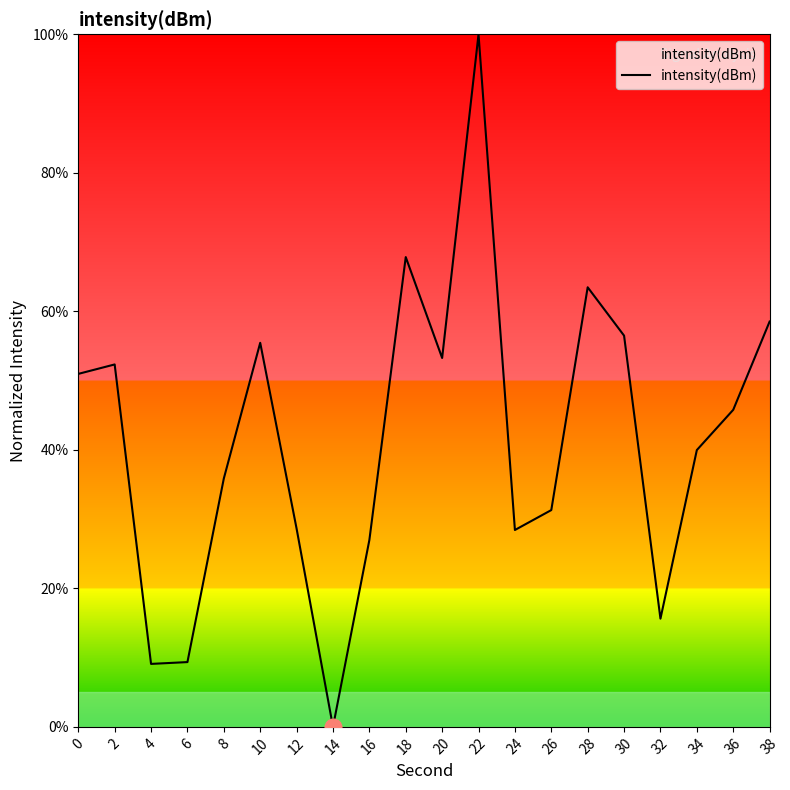

At which category does the chart reach its peak across all series?

22